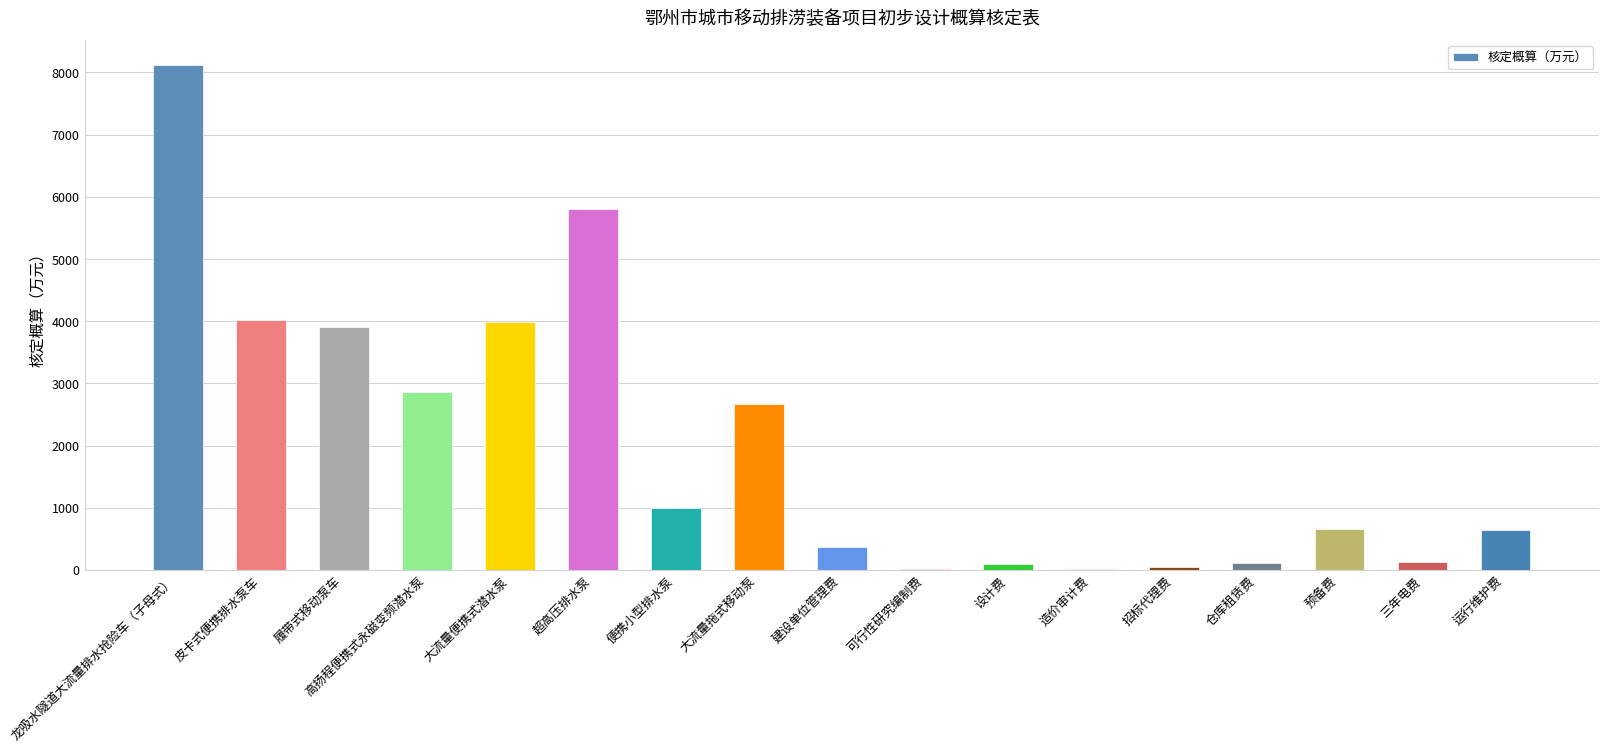

The chart shows a value of 3979.8 at 大流量便携式潜水泵. True or false?

True